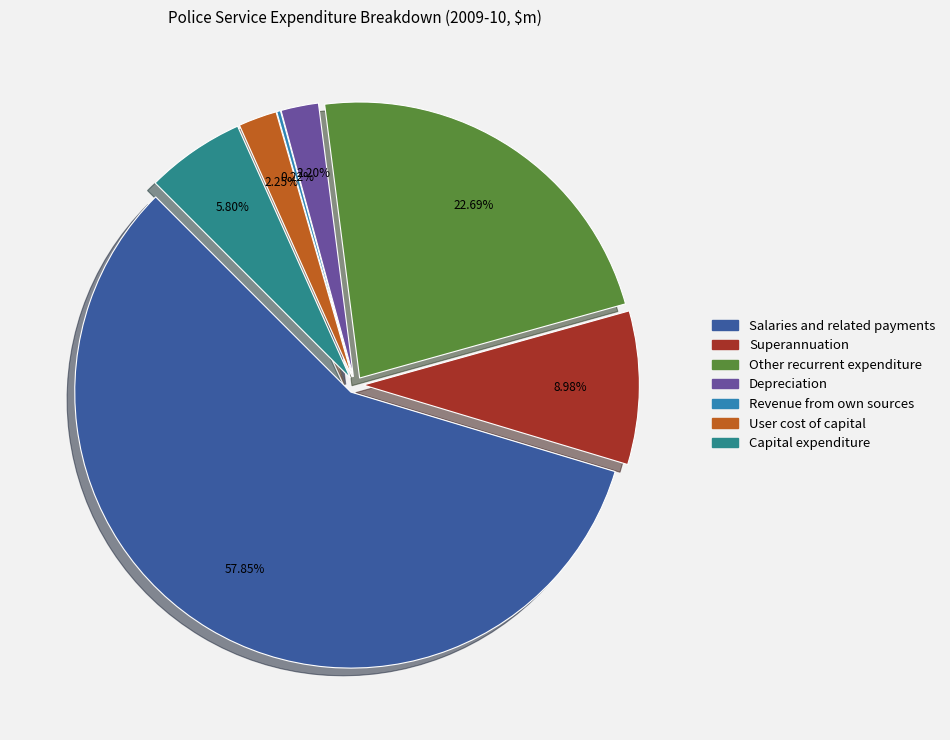

The User cost of capital slice represents 2% of the pie. True or false?

True